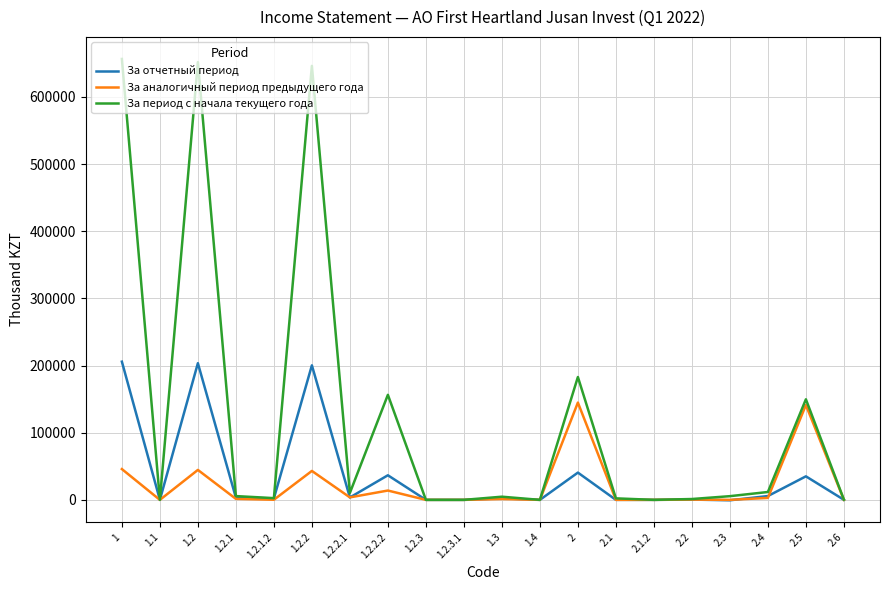

At how many categories does at least one series exceed 589377?

3